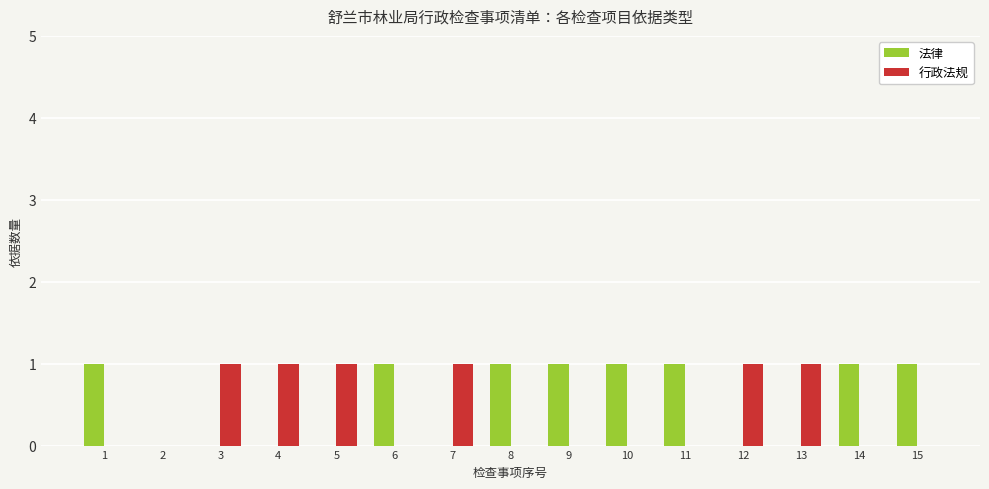

True or false: 行政法规 has a value of 1 at 4.

True